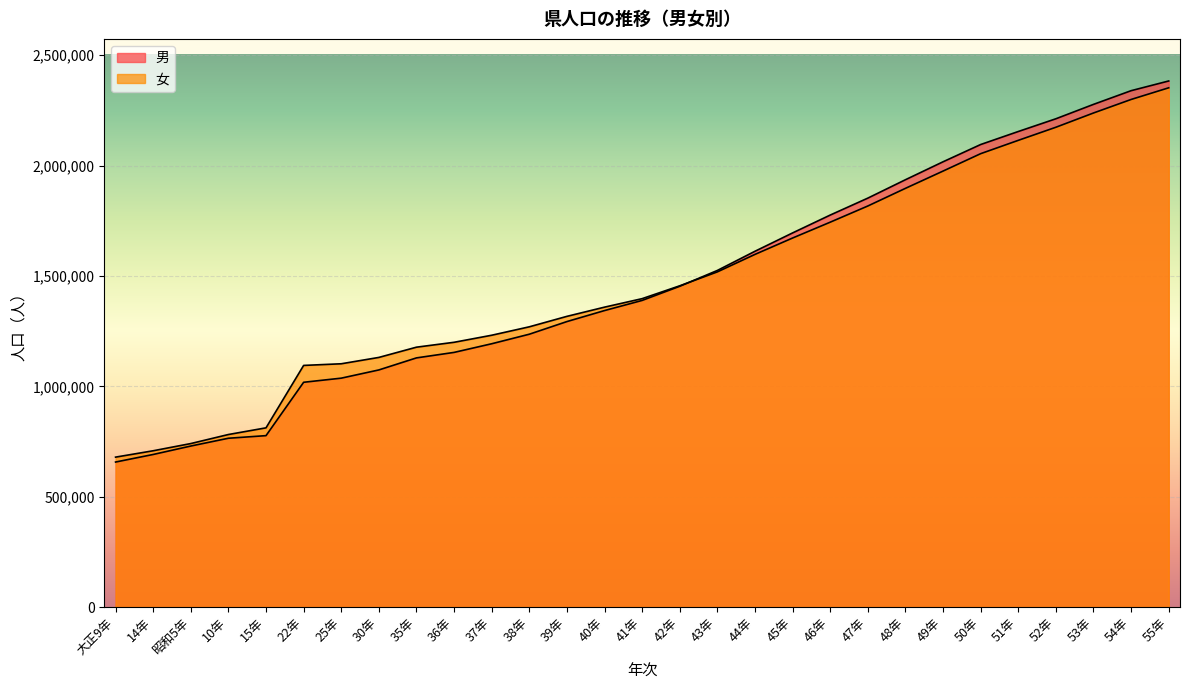

True or false: 女 and 男 cross at least once.

True